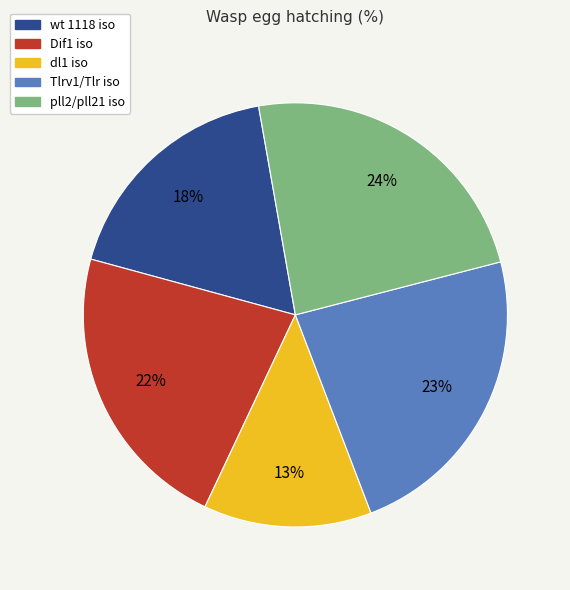

Does Tlrv1/Tlr iso account for over 50% of the chart?

No